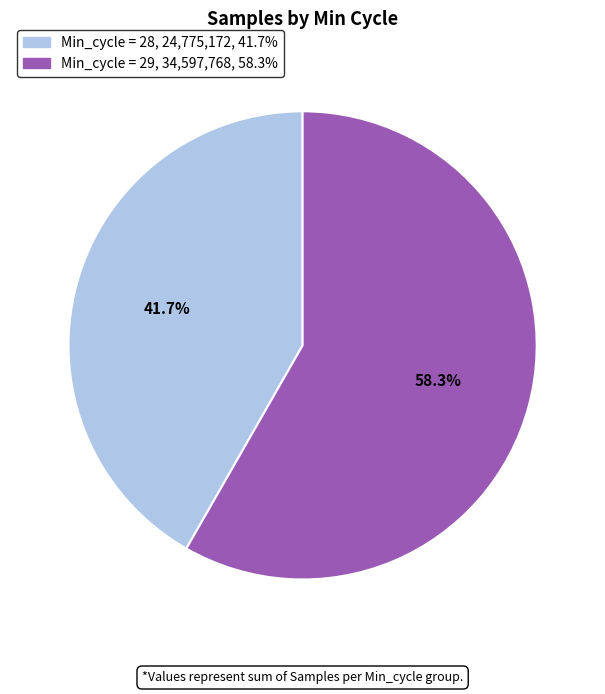

Does any single category account for the majority?

Yes